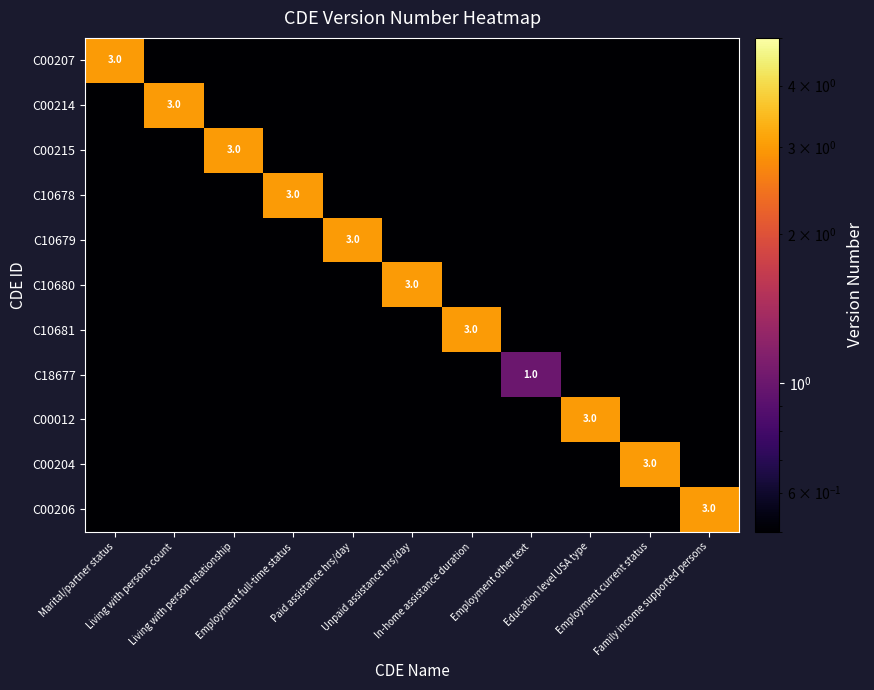

What is the lowest value of the C00214 series?

0.1